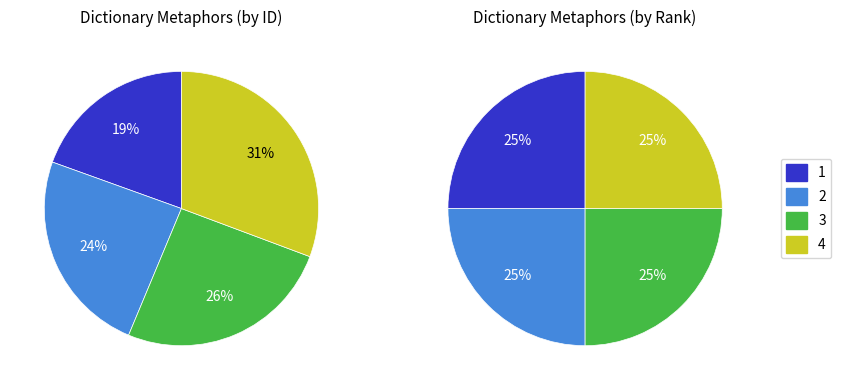

Count the number of slices in the pie.

4